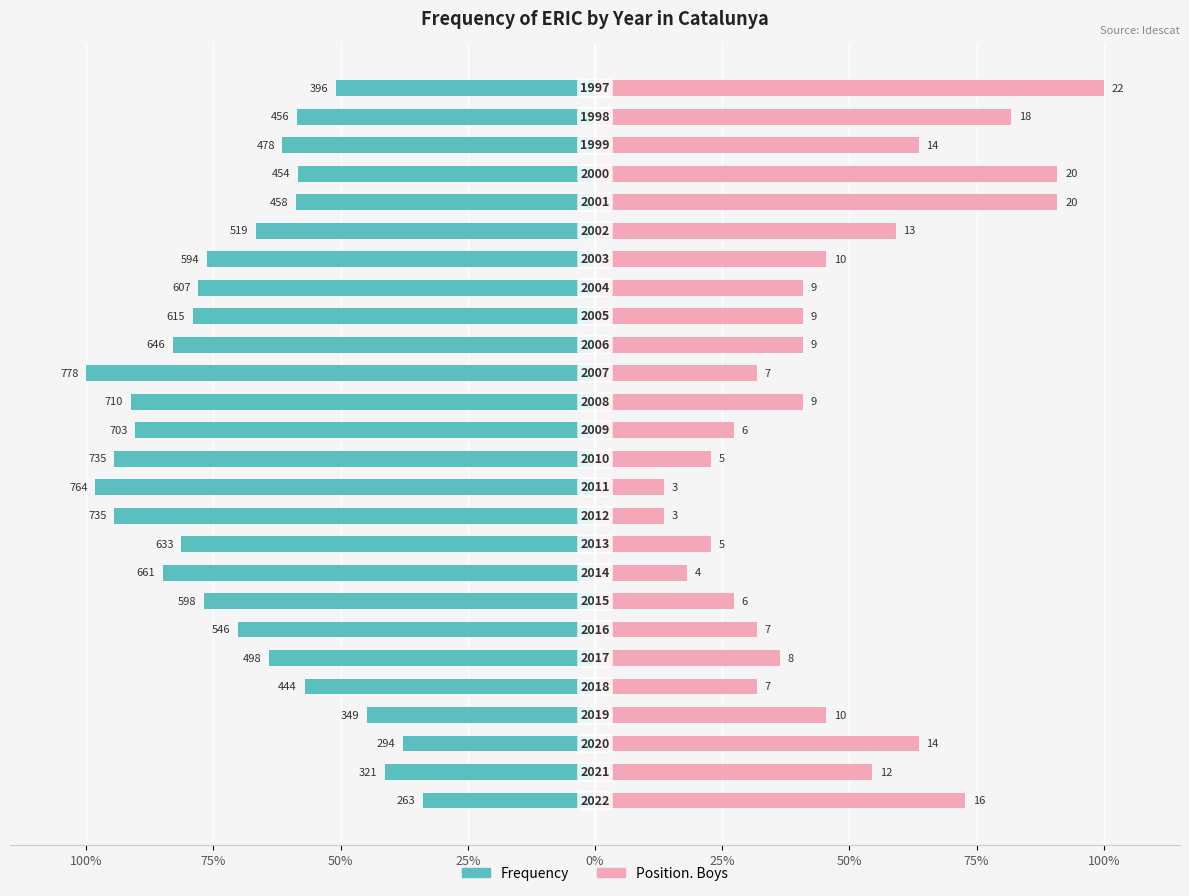

Between 17 and 21, which series saw the biggest shift?

Position. Boys